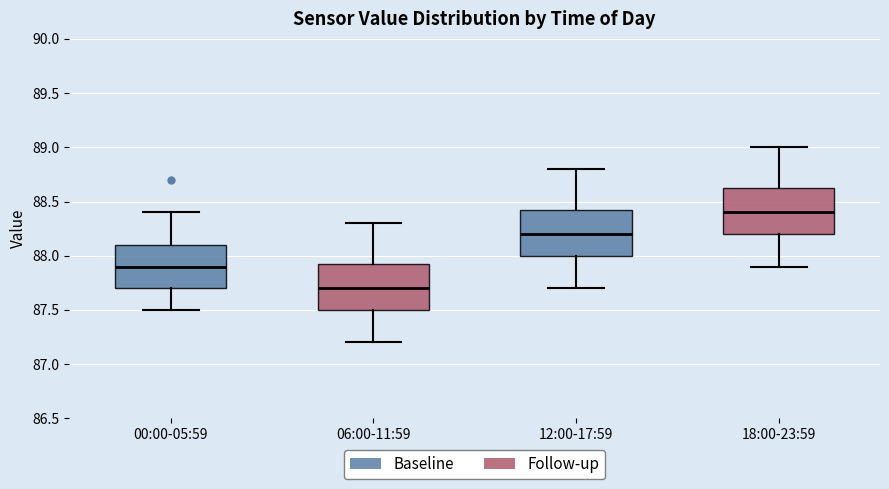

Reading left to right, transcribe this box plot: for each box, give where its median line is, the range the box spans, and where its two whiskers end, as read against the y-axis. The values are not printed on the chart, so give them approximately, as read against the axis.

00:00-05:59: median 87.90, box 87.70 to 88.10, whiskers 87.50 to 88.40
06:00-11:59: median 87.70, box 87.50 to 87.95, whiskers 87.20 to 88.30
12:00-17:59: median 88.20, box 88.00 to 88.45, whiskers 87.70 to 88.80
18:00-23:59: median 88.40, box 88.20 to 88.65, whiskers 87.90 to 89.00